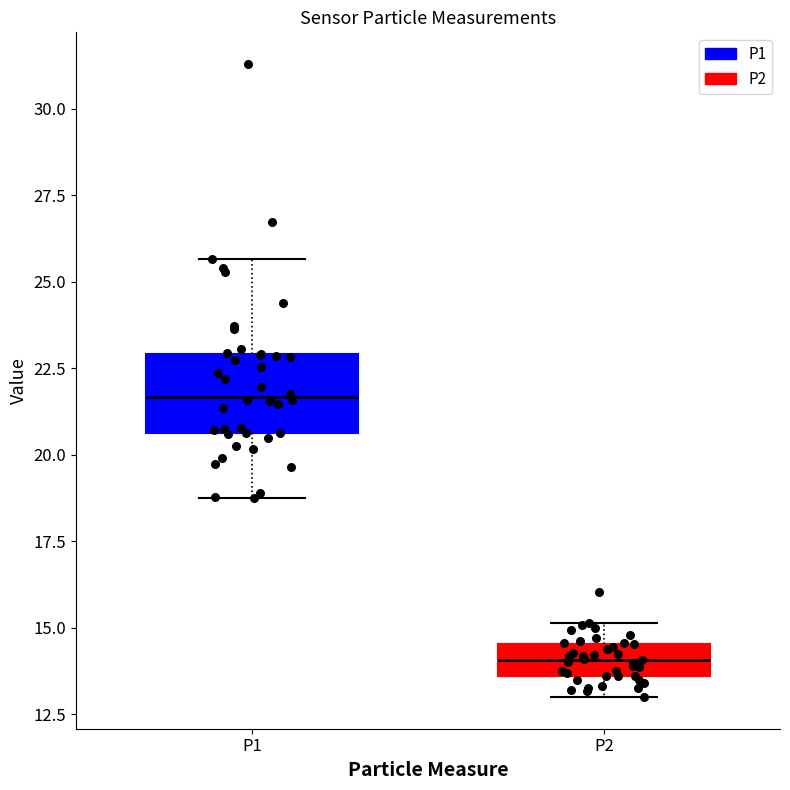

Which box has the lowest median line?

P2